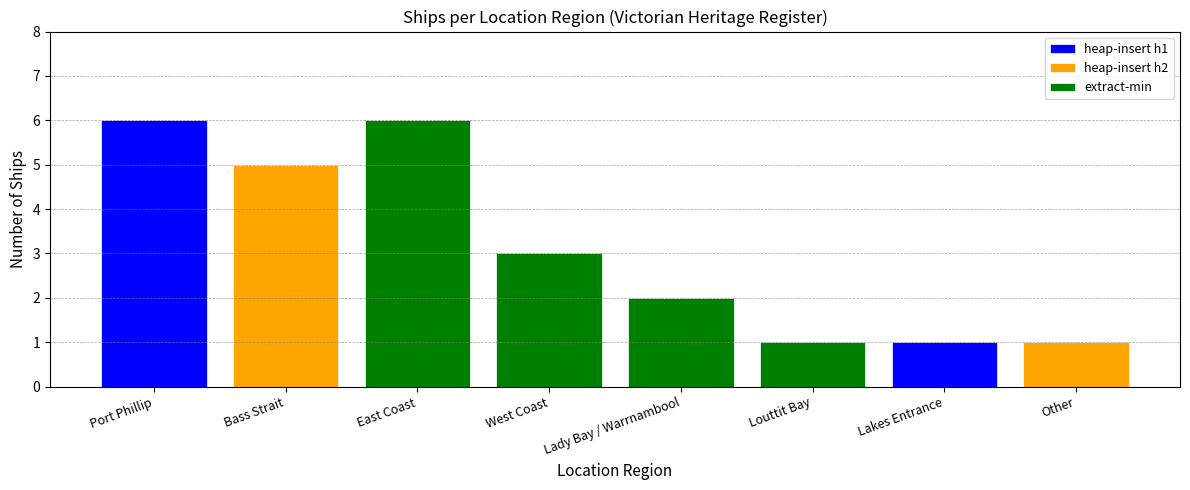

What is the greatest value displayed?

6